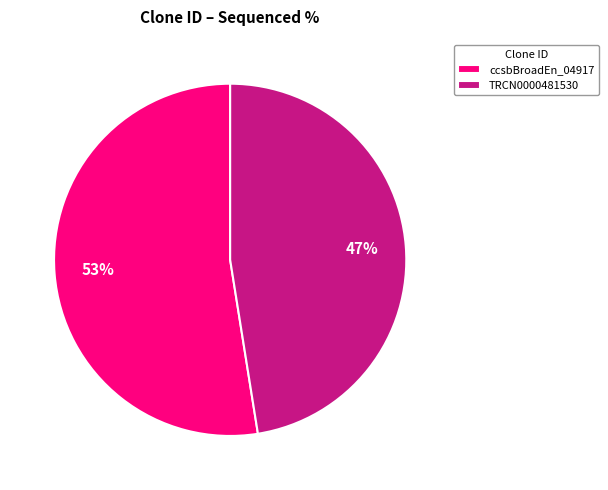

Which slice is the smallest?

TRCN0000481530